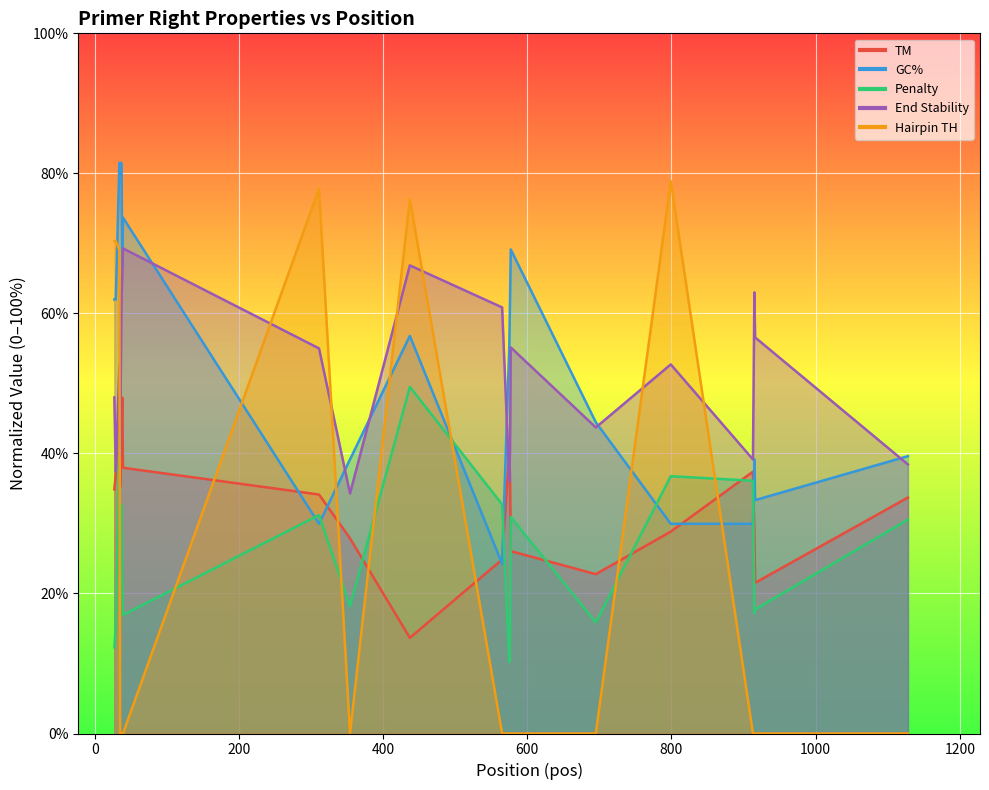

What is the total value across all series at 565?

142.7